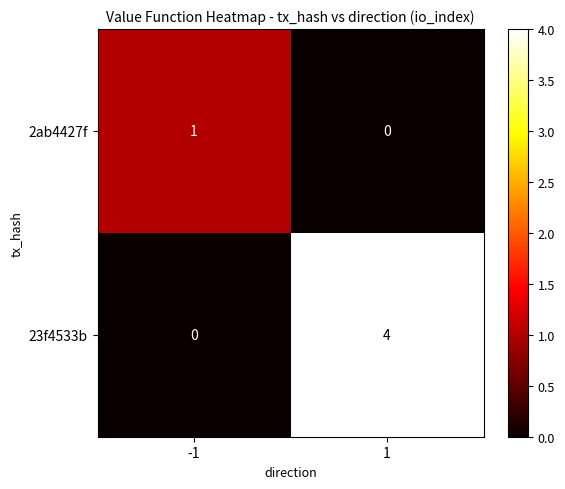

Reading left to right, extract all data points from this chart.

2ab4427f: 1	0
23f4533b: 0	4